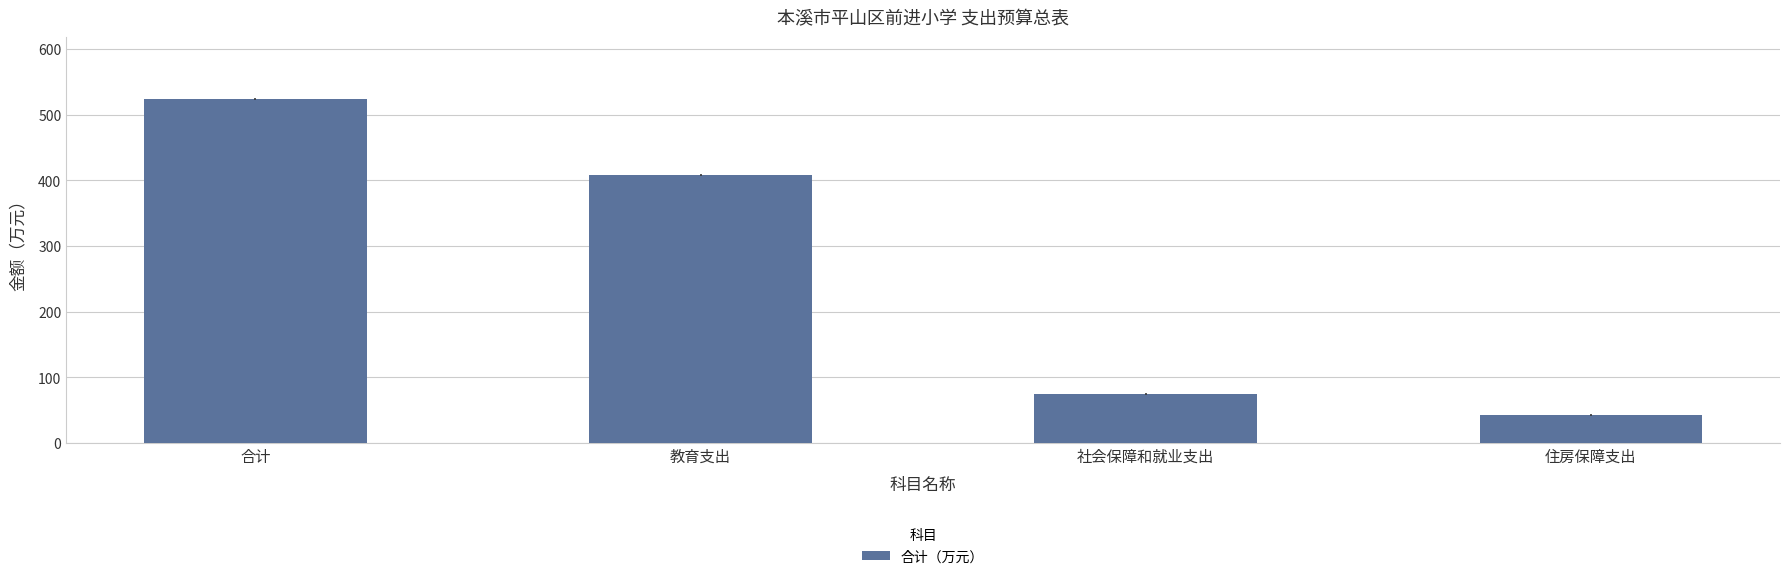

Rank the categories by value from highest to lowest.

合计, 教育支出, 社会保障和就业支出, 住房保障支出